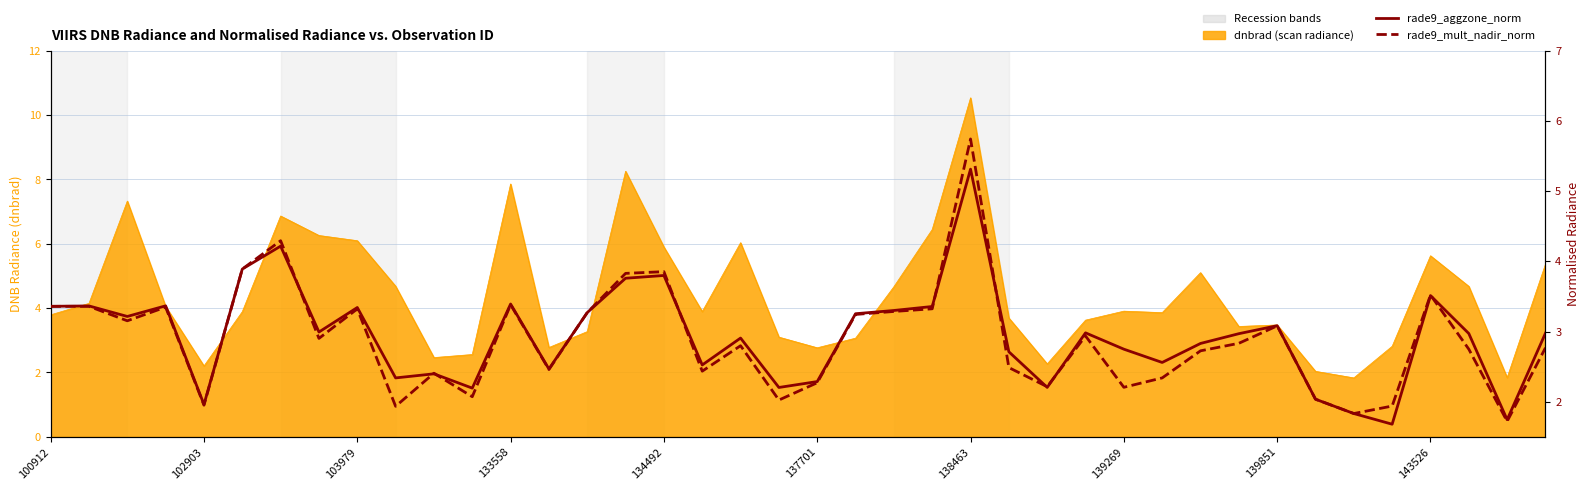

True or false: rade9_aggzone_norm has a value of 2.5 at 13.

True